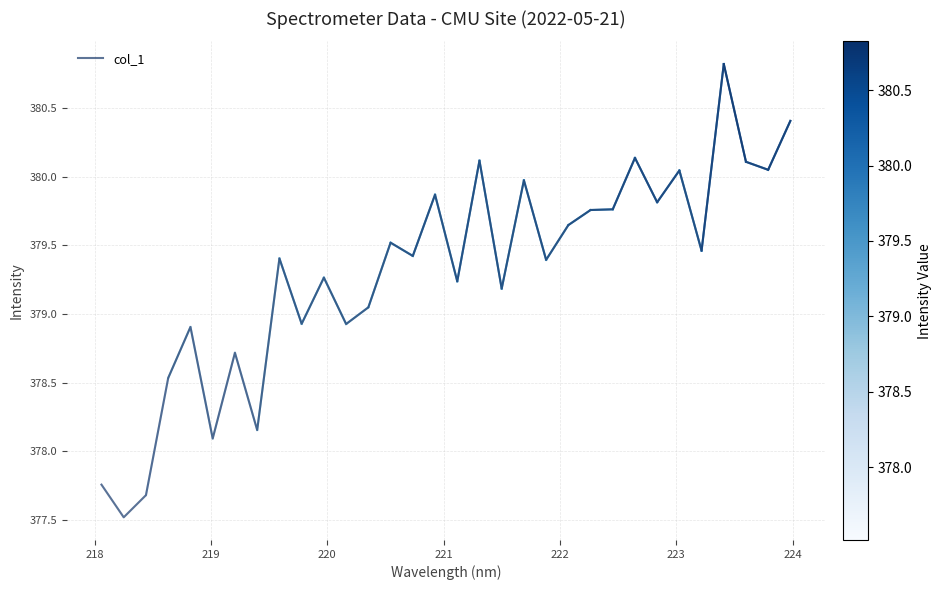

What is the maximum value shown in the chart?

380.8